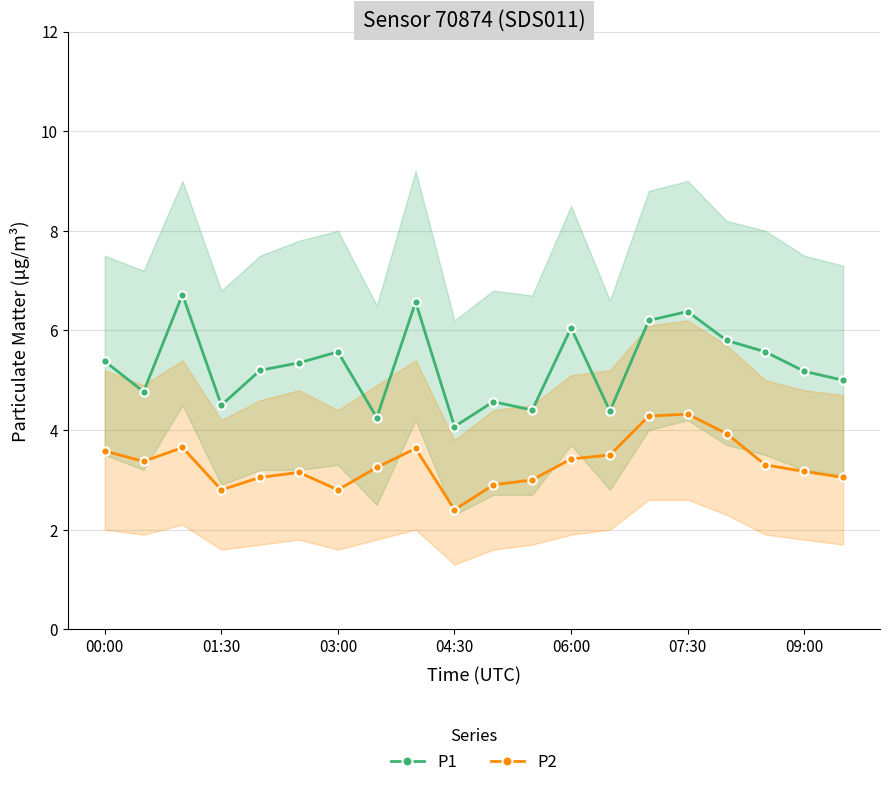

Which category has the lowest value in the P2 series?

04:30